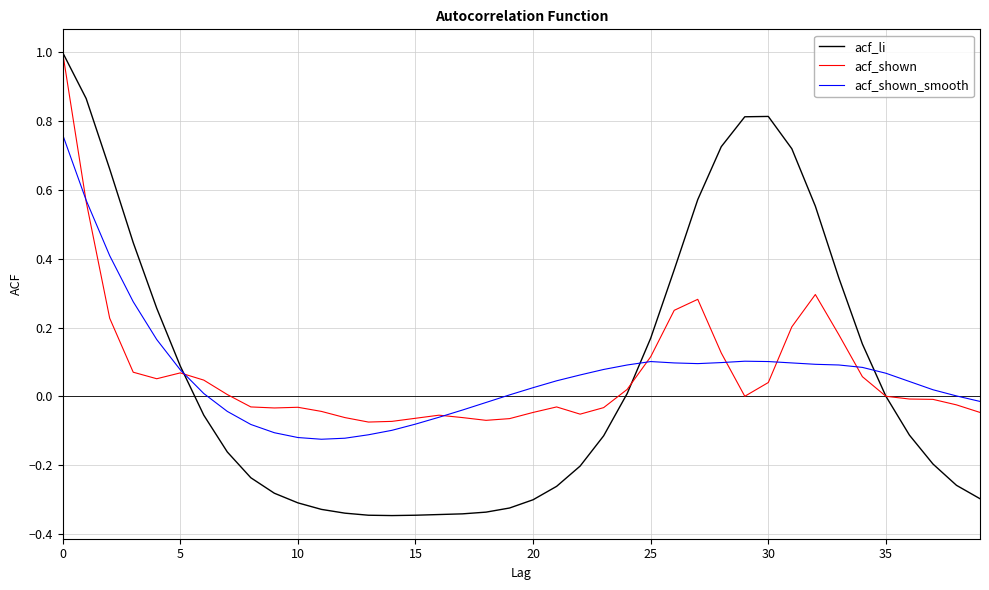

Does the chart display data point markers on the line(s)?

No